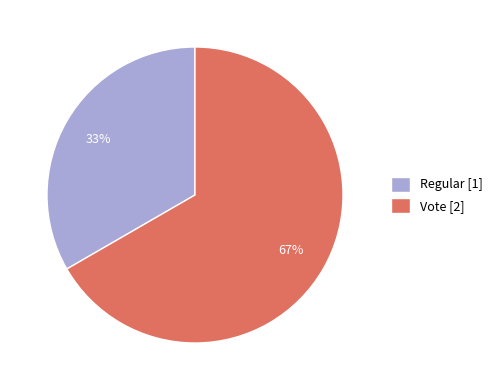

True or false: Regular accounts for 33% of the total.

True